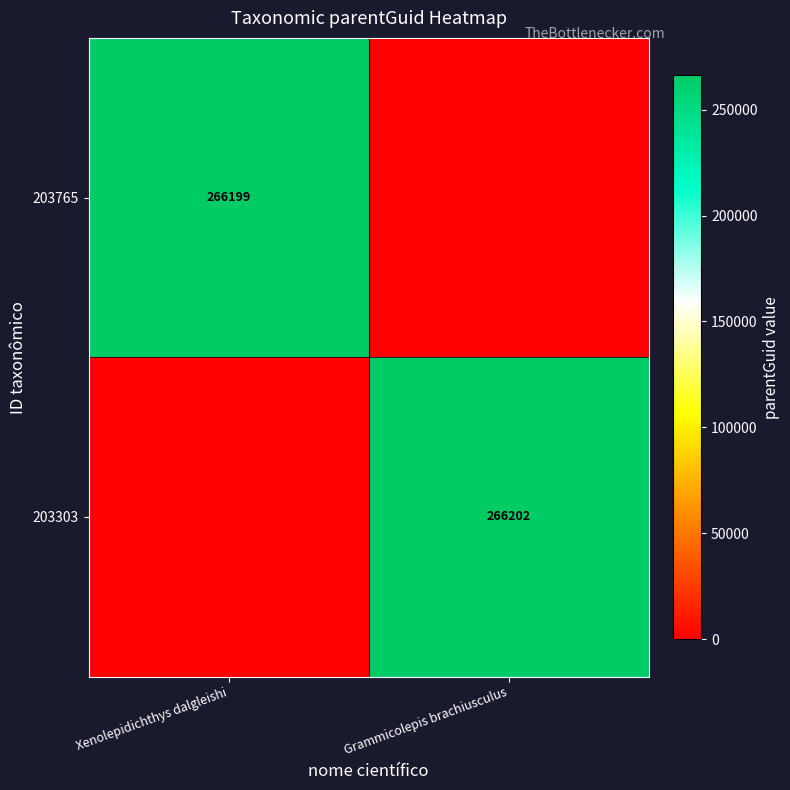

The value of 203765 at Xenolepidichthys dalgleishi is 122518. True or false?

False